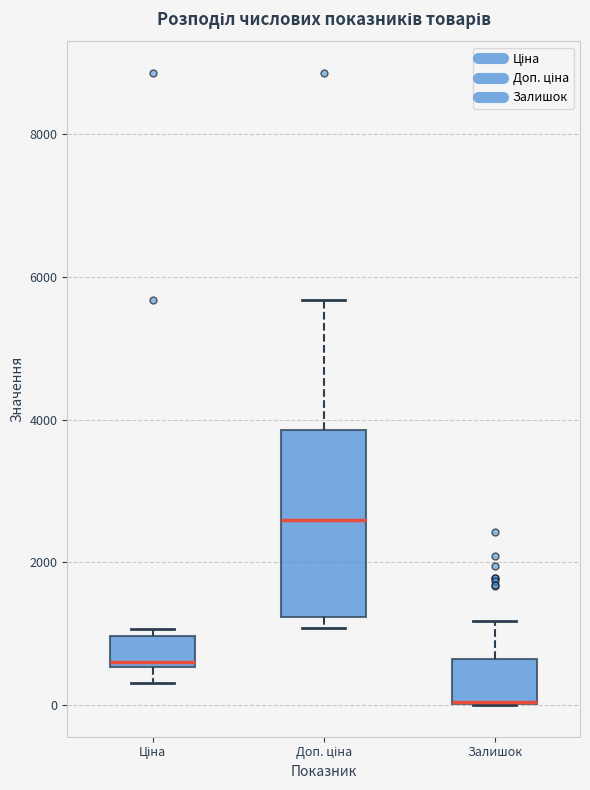

Reading left to right, transcribe this box plot: for each box, give where its median line is, the range the box spans, and where its two whiskers end, as read against the y-axis. The values are not printed on the chart, so give them approximately, as read against the axis.

Ціна: median 600 (just above the box's lower edge), box 600 to 1000, whiskers 400 to 1000 (just above the box's upper edge)
Доп. ціна: median 2600, box 1200 to 3800, whiskers 1000 to 5600
Залишок: median 0 (drawn on the box's lower edge), box 0 to 600, whiskers 0 to 1200